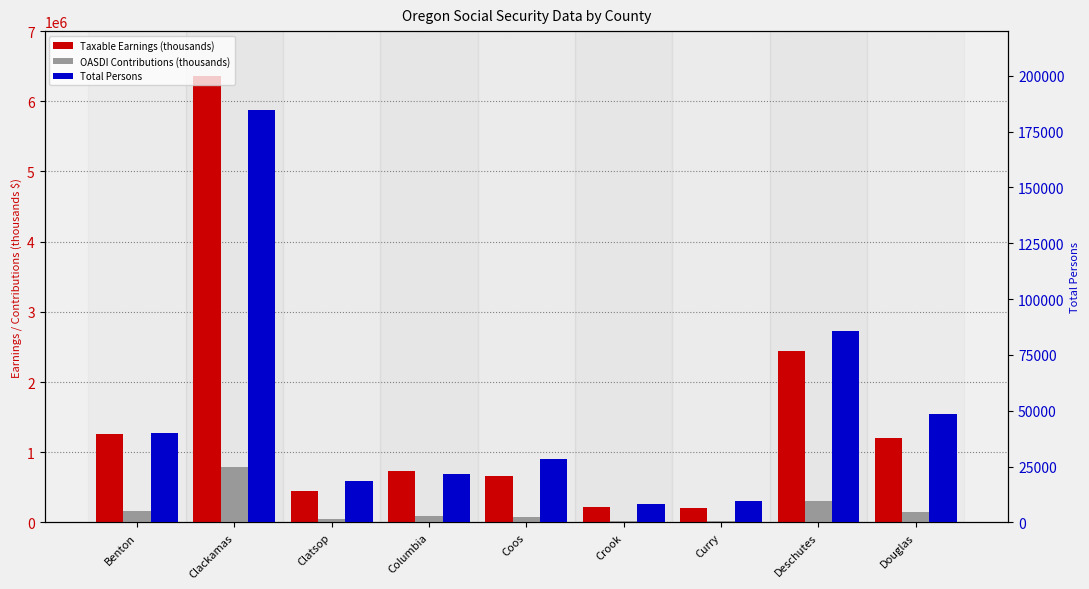

At which label is Taxable Earnings (thousands) closest to 3281642?

Deschutes